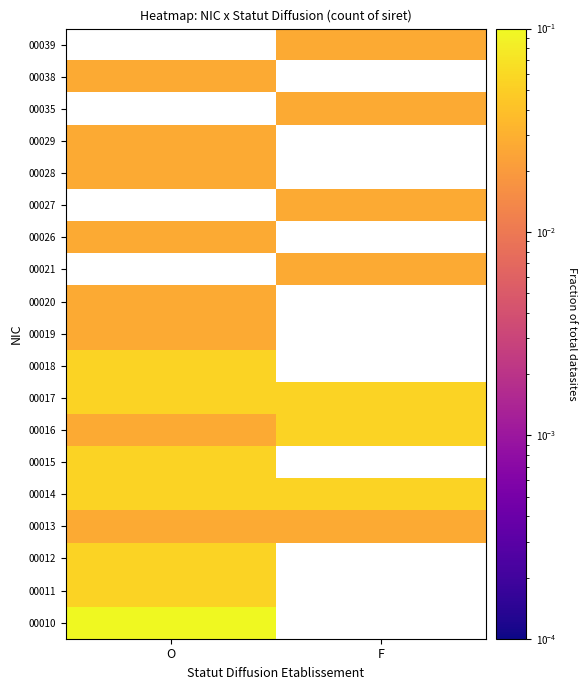

Which label corresponds to the largest value in the chart?

O